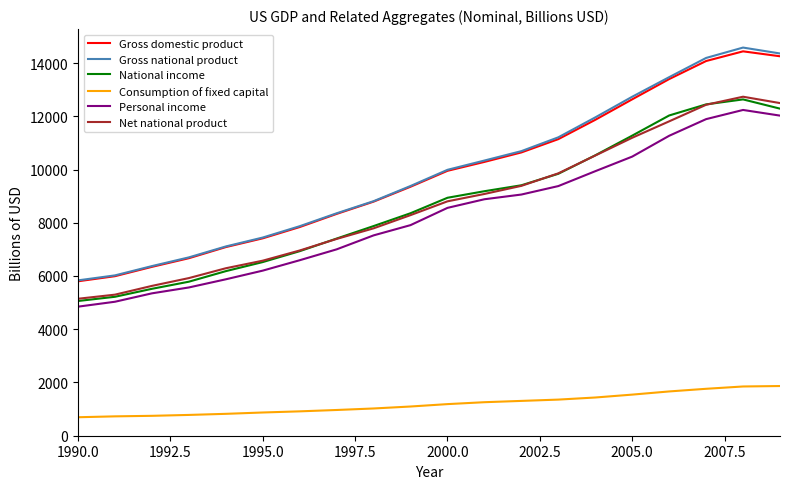

What is the minimum value for Gross national product?

5835.0